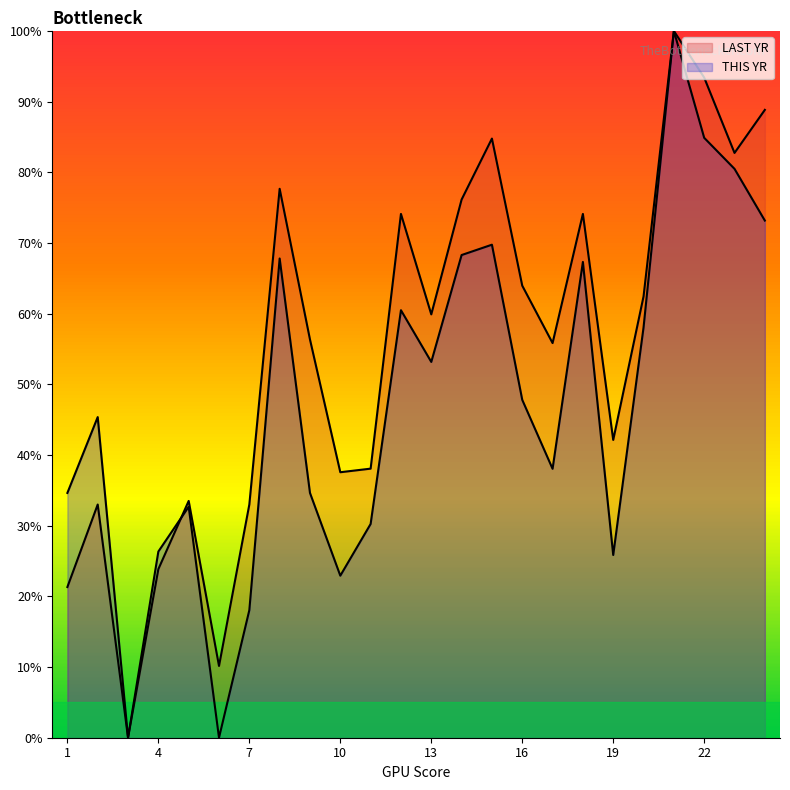

Reading left to right, list all the values displayed in this chart.

LAST YR: 1=21.3	2=33.0	3=0.0	4=23.9	5=33.5	6=10.2	7=33.0	8=77.7	9=56.3	10=37.6	11=38.1	12=74.1	13=59.9	14=76.1	15=84.8	16=64.0	17=55.8	18=74.1	19=42.1	20=62.4	21=100.0	22=93.4	23=82.7	24=88.8
THIS YR: 1=34.6	2=45.4	3=0.0	4=26.3	5=32.7	6=0.0	7=18.0	8=67.8	9=34.6	10=22.9	11=30.2	12=60.5	13=53.2	14=68.3	15=69.8	16=47.8	17=38.0	18=67.3	19=25.9	20=58.0	21=100.0	22=84.9	23=80.5	24=73.2